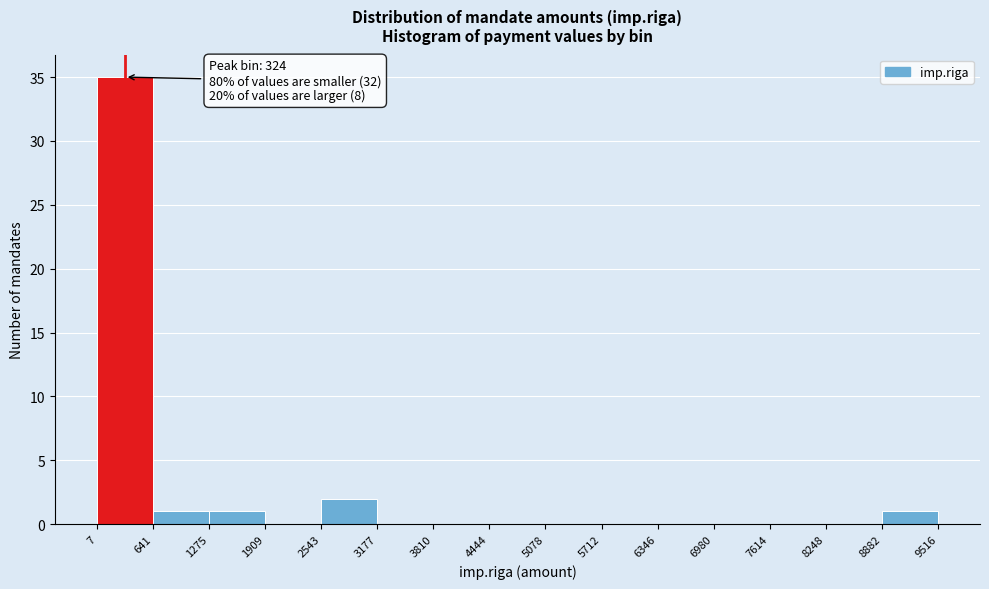

Over which range of the x-axis is the bar tallest?

7 to 641